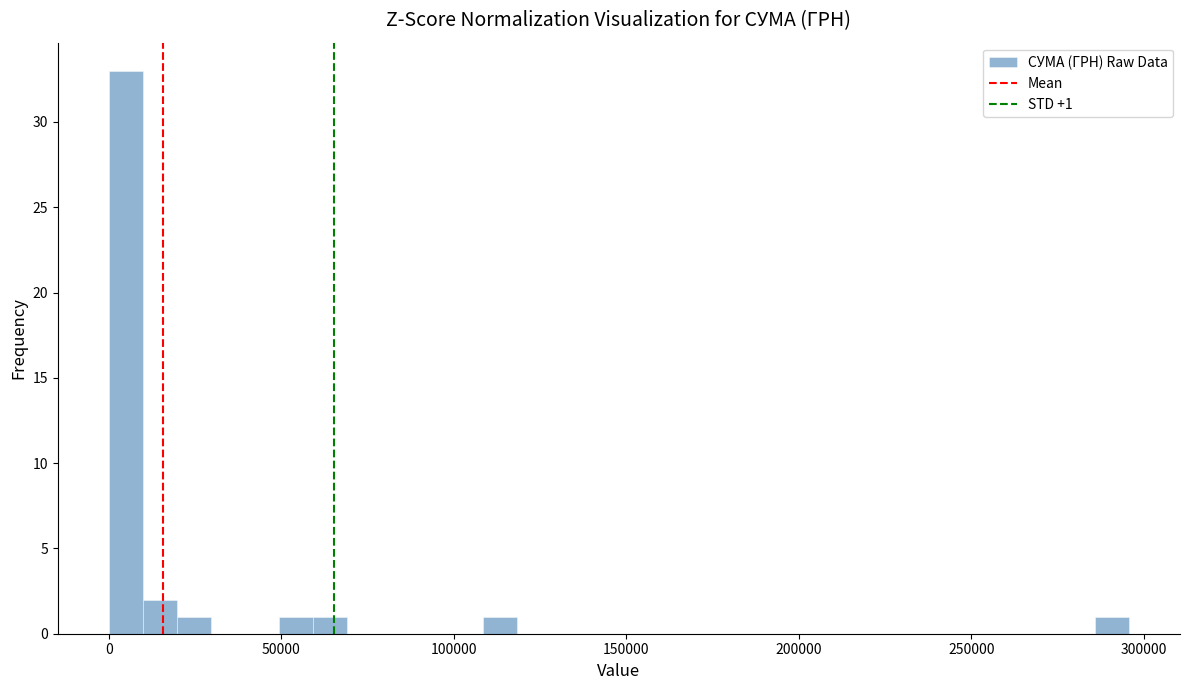

Around what value on the x-axis is the tallest bar? Give the approximate position of its centre, as read against the axis.

5000